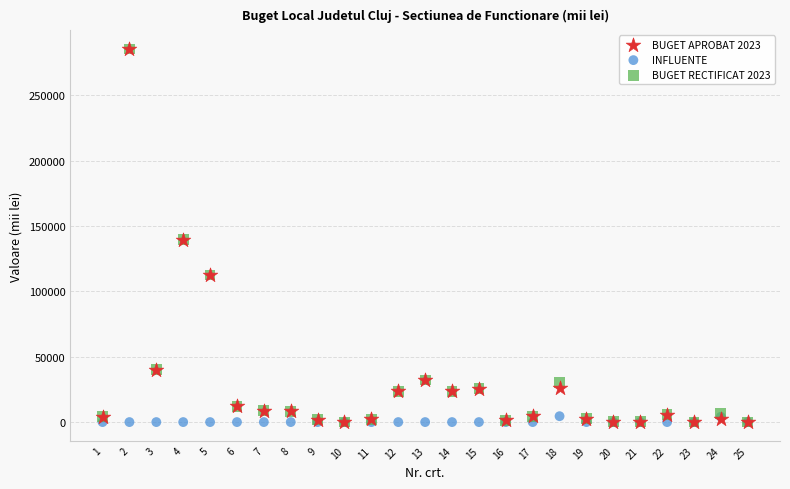

What are all the series names shown in the legend?

BUGET APROBAT 2023, INFLUENTE, BUGET RECTIFICAT 2023